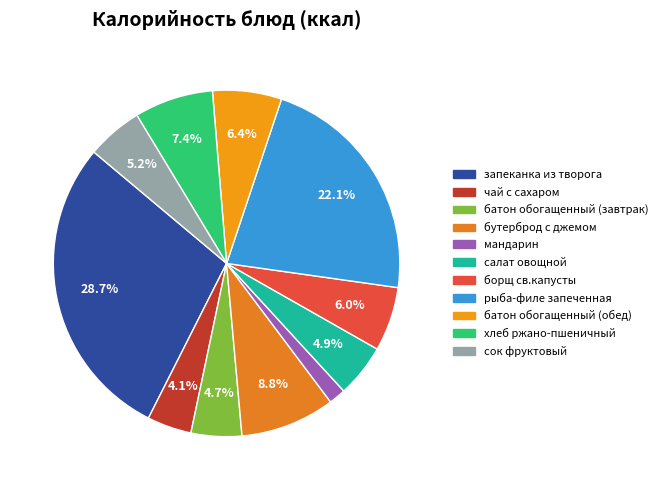

The мандарин slice represents 1% of the pie. True or false?

False